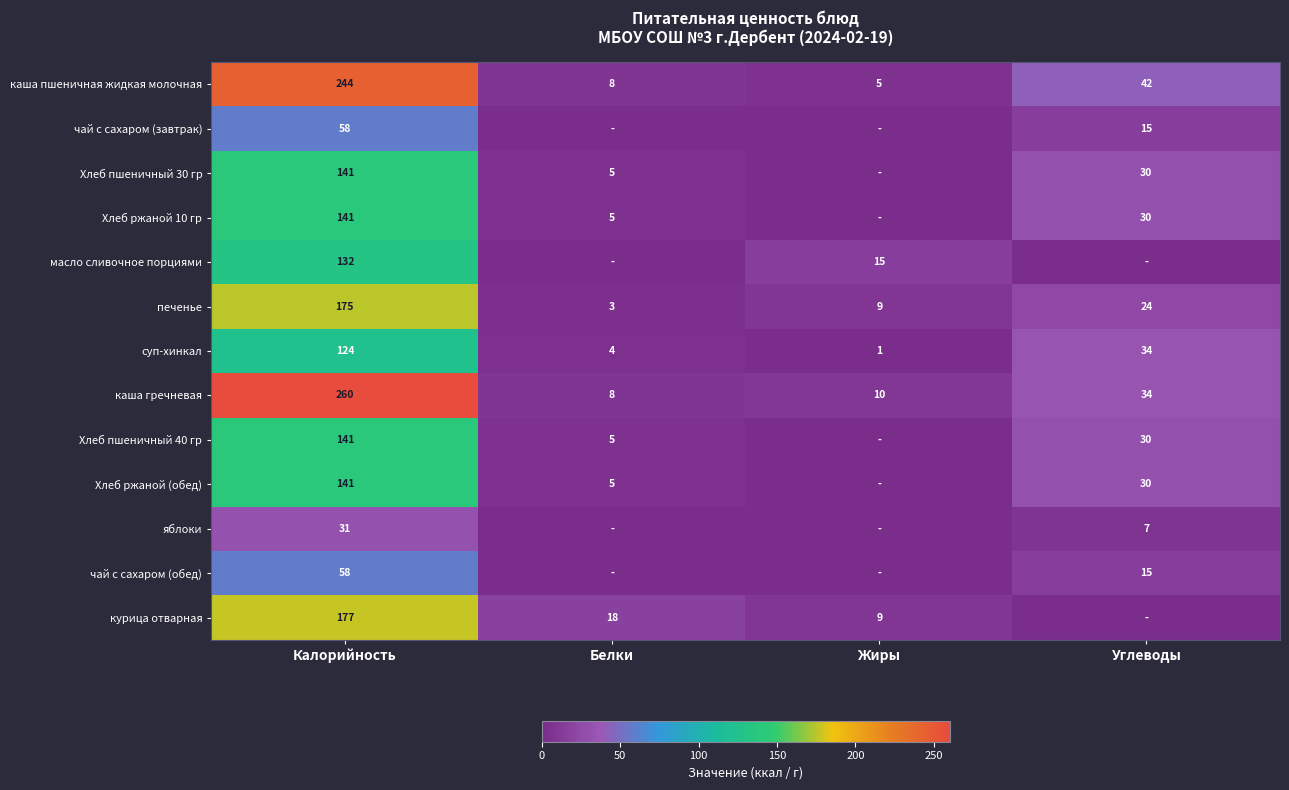

At which category is the sum across all series the highest?

Калорийность